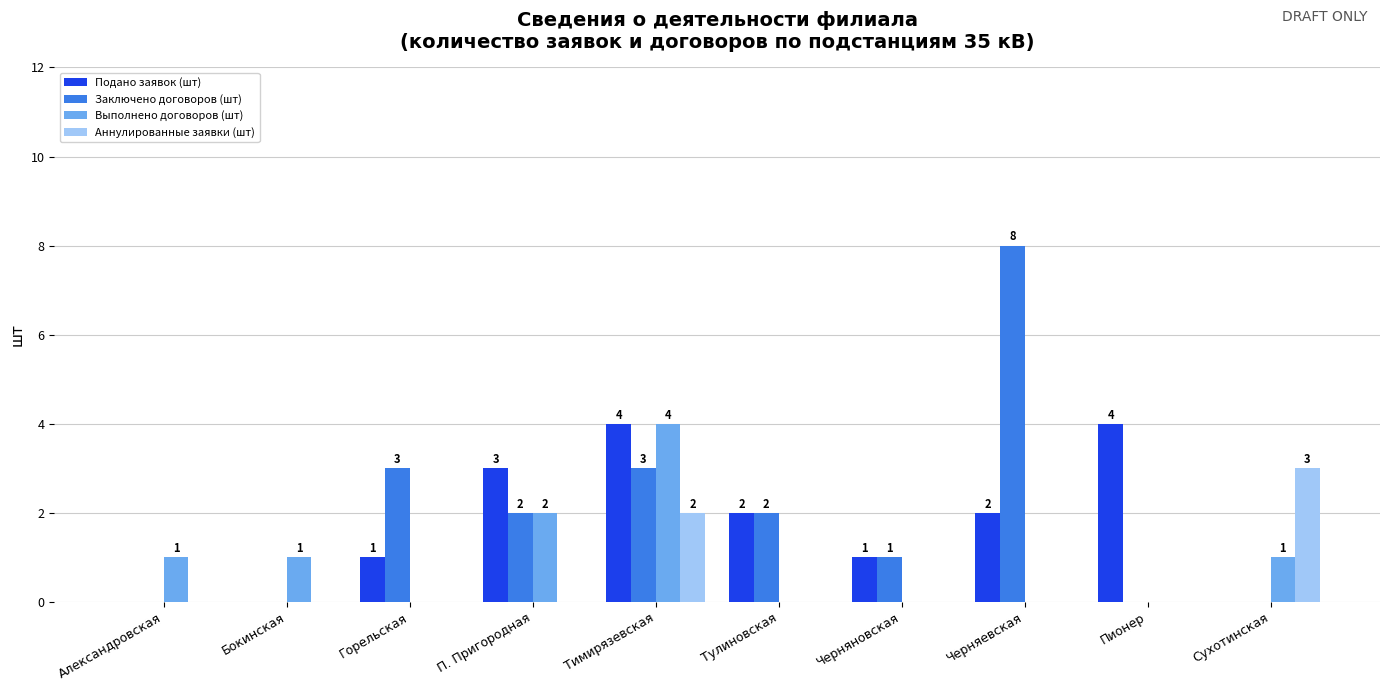

Is it true that Аннулированные заявки (шт) equals 3 at Сухотинская?

True